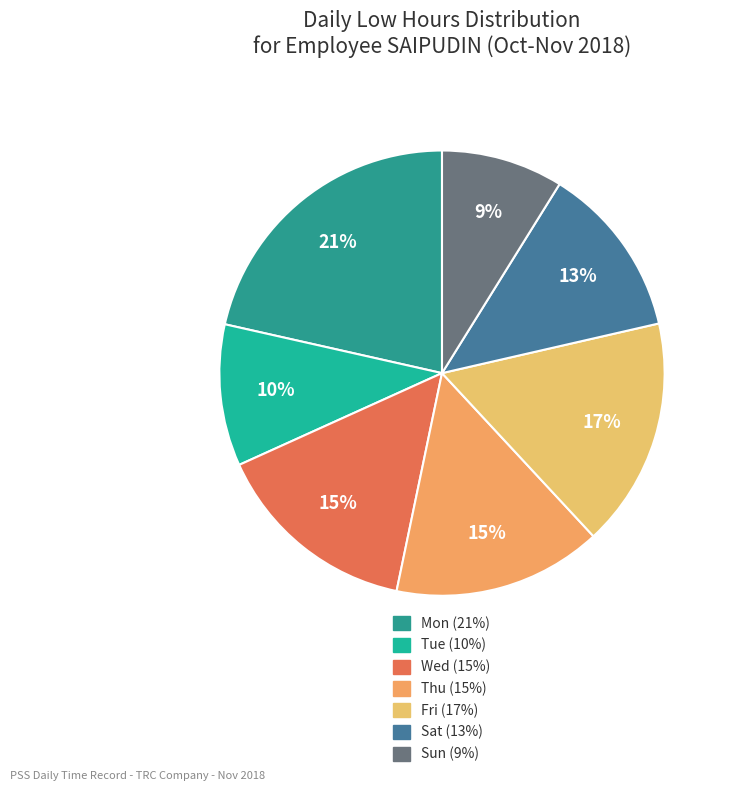

Is it true that Tue is 22% of the pie?

False